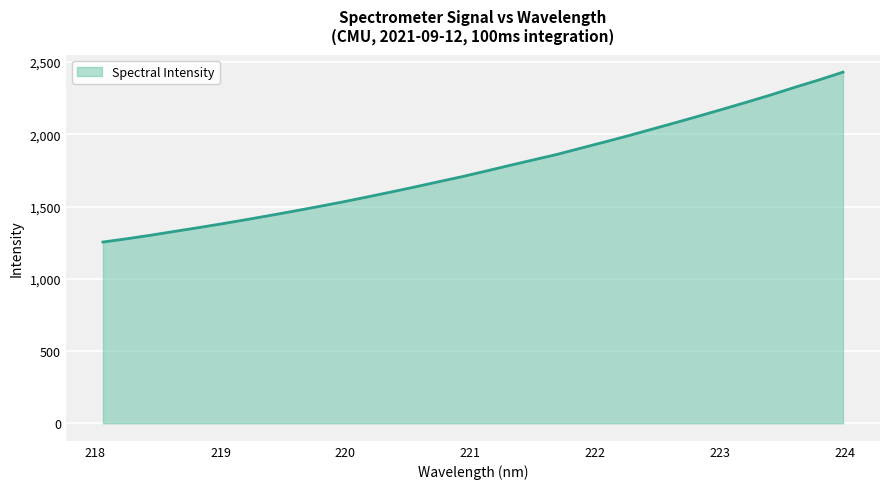

What is the greatest value displayed?

2430.0